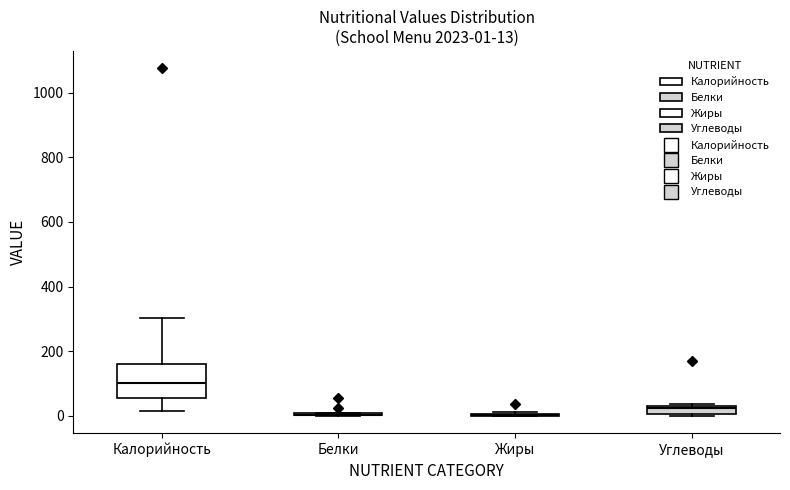

Comparing the boxes themselves (not the whiskers), which one is the tallest?

Калорийность